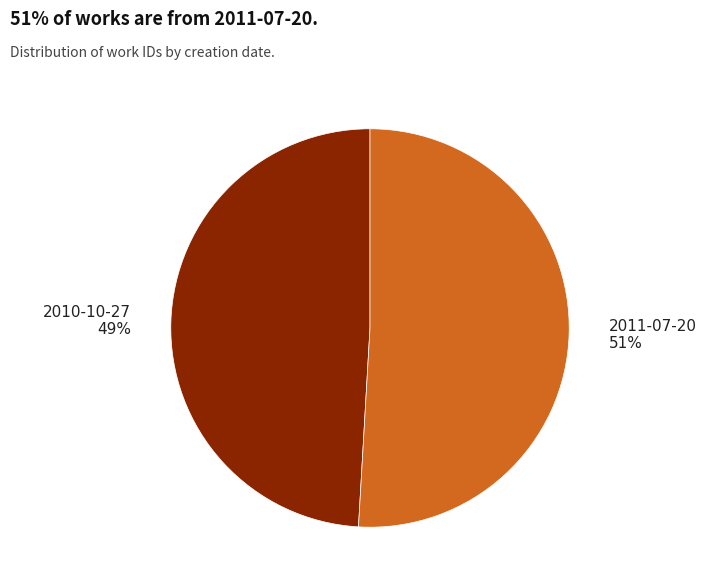

Does any single category account for the majority?

Yes